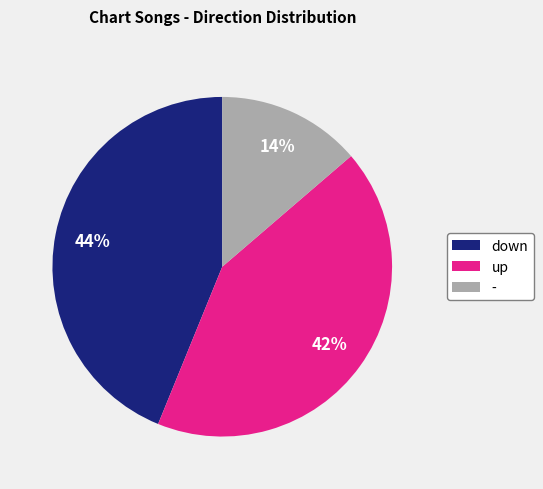

What is the smallest slice in the pie chart?

-